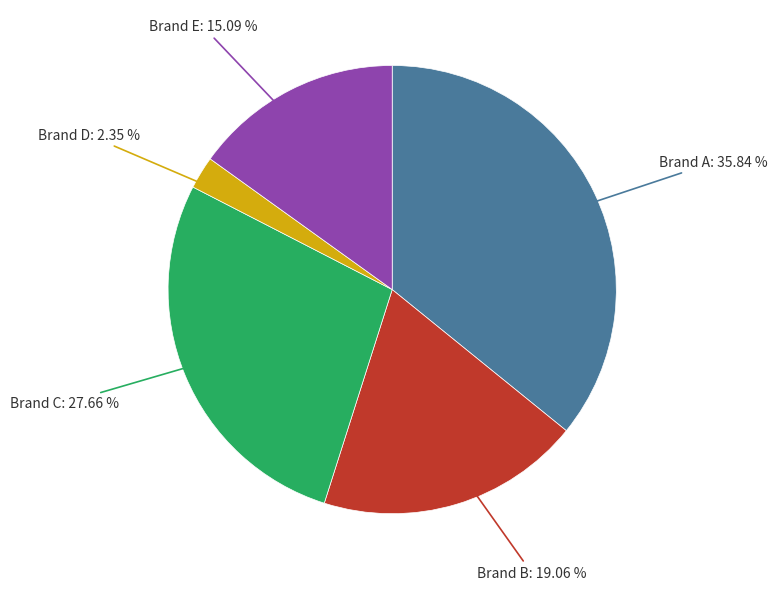

Rank the categories by value from lowest to highest.

Brand D, Brand E, Brand B, Brand C, Brand A